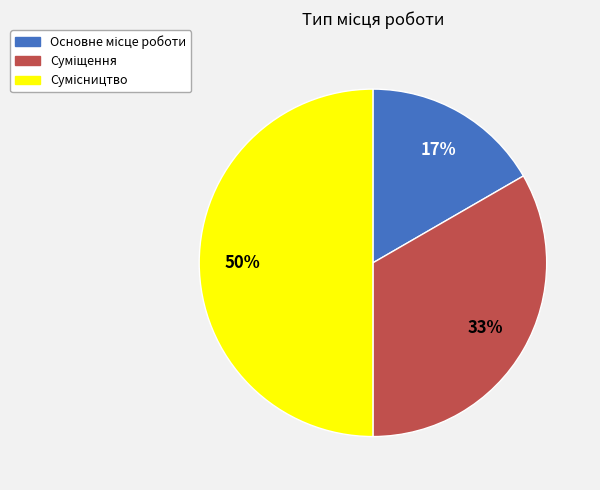

To the nearest percent, what is the average slice percentage?

33%